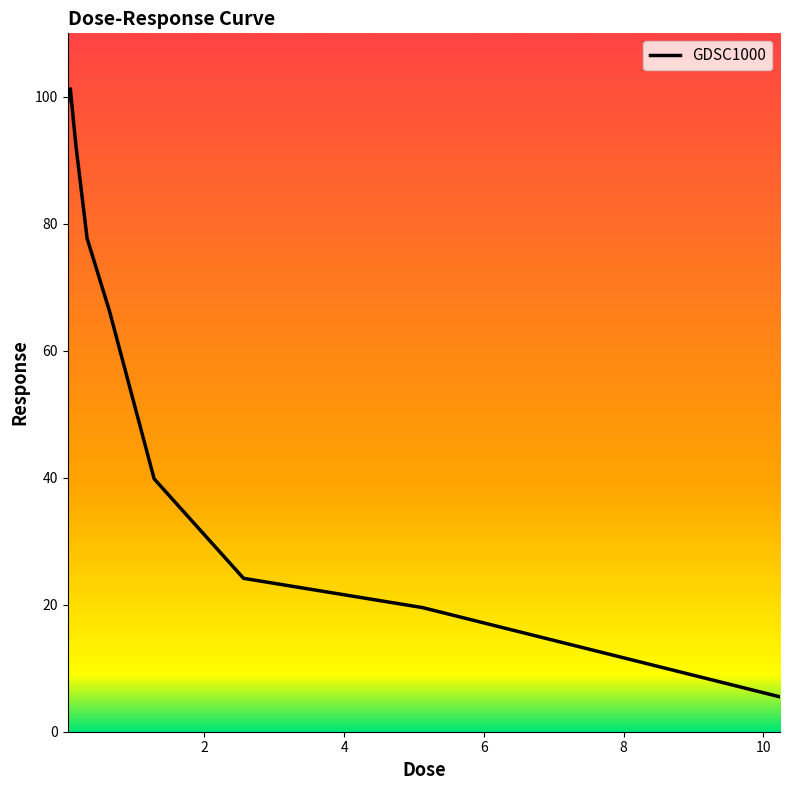

What is the smallest value displayed?

5.5